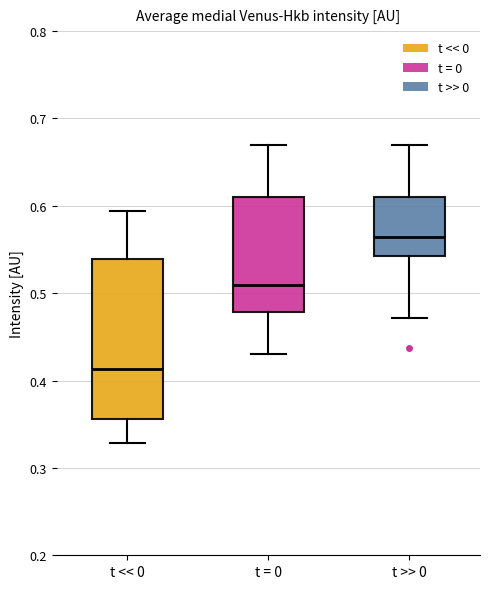

Reading left to right, read every box against the y-axis: the position of its median line, the range the box covers, and the ends of its whiskers. The values are not printed on the chart, so give them approximately, as read against the axis.

t << 0: median 0.41, box 0.36 to 0.54, whiskers 0.33 to 0.59
t = 0: median 0.51, box 0.48 to 0.61, whiskers 0.43 to 0.67
t >> 0: median 0.56, box 0.54 to 0.61, whiskers 0.47 to 0.67